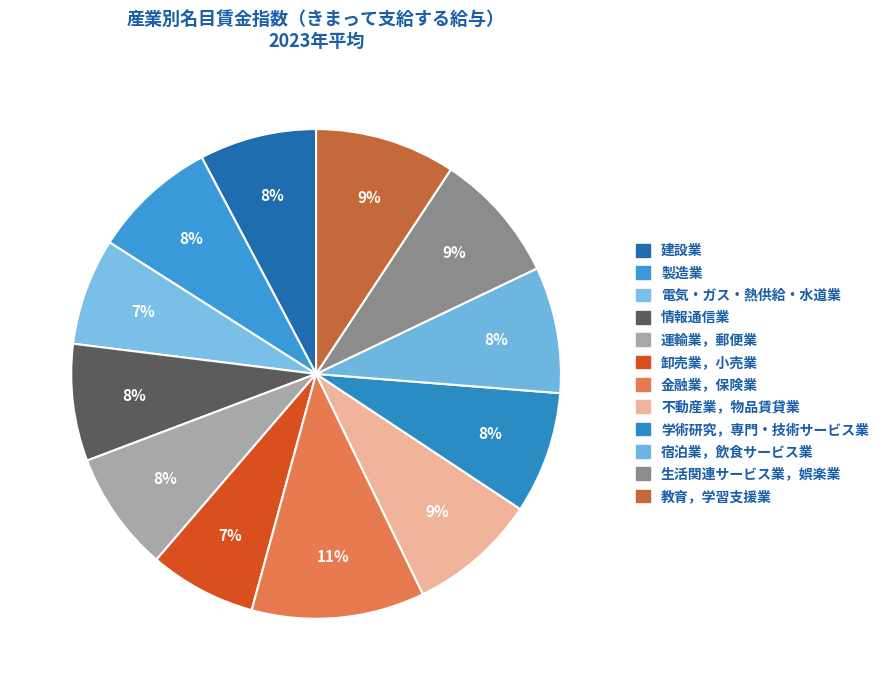

Does any single category account for the majority?

No